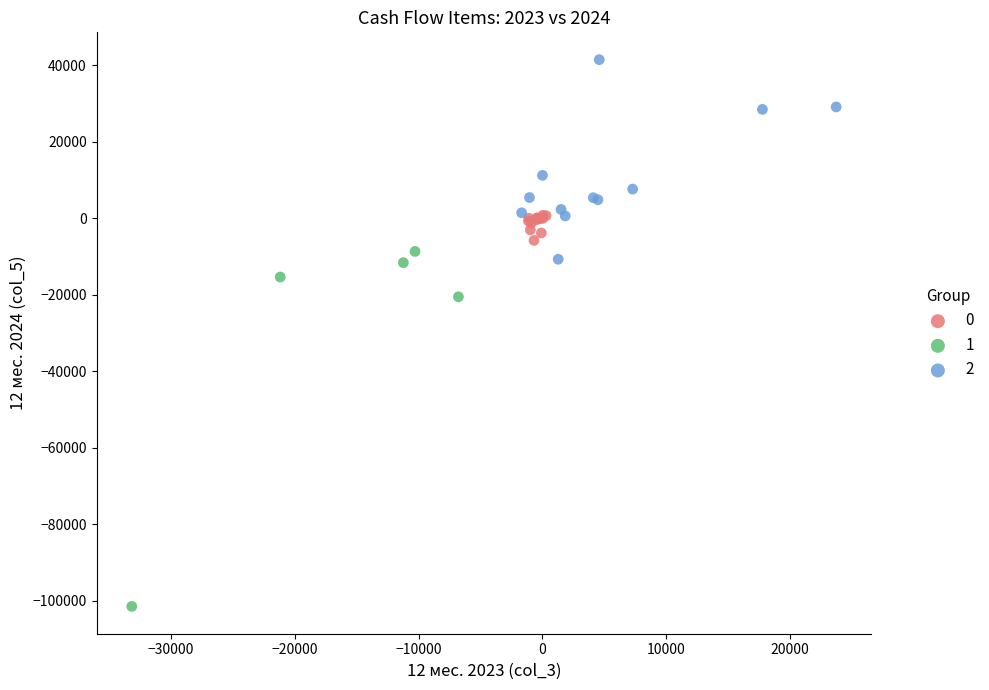

What are all the series names shown in the legend?

0, 1, 2